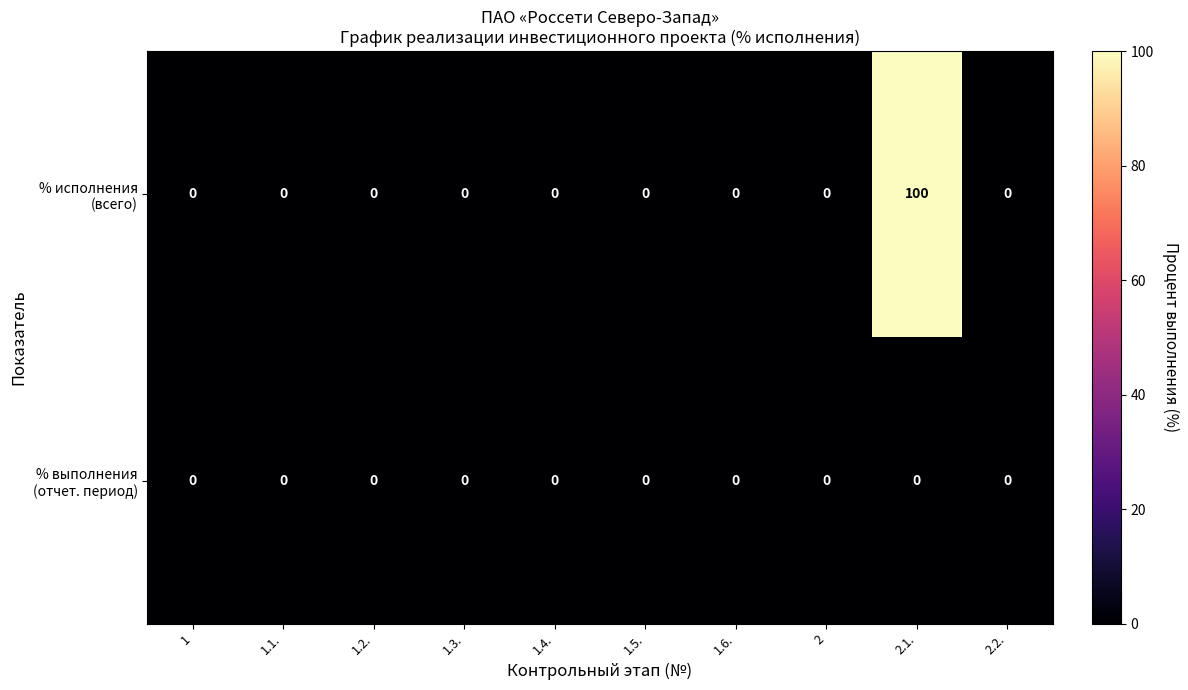

Which category has the highest value across all series?

2.1.